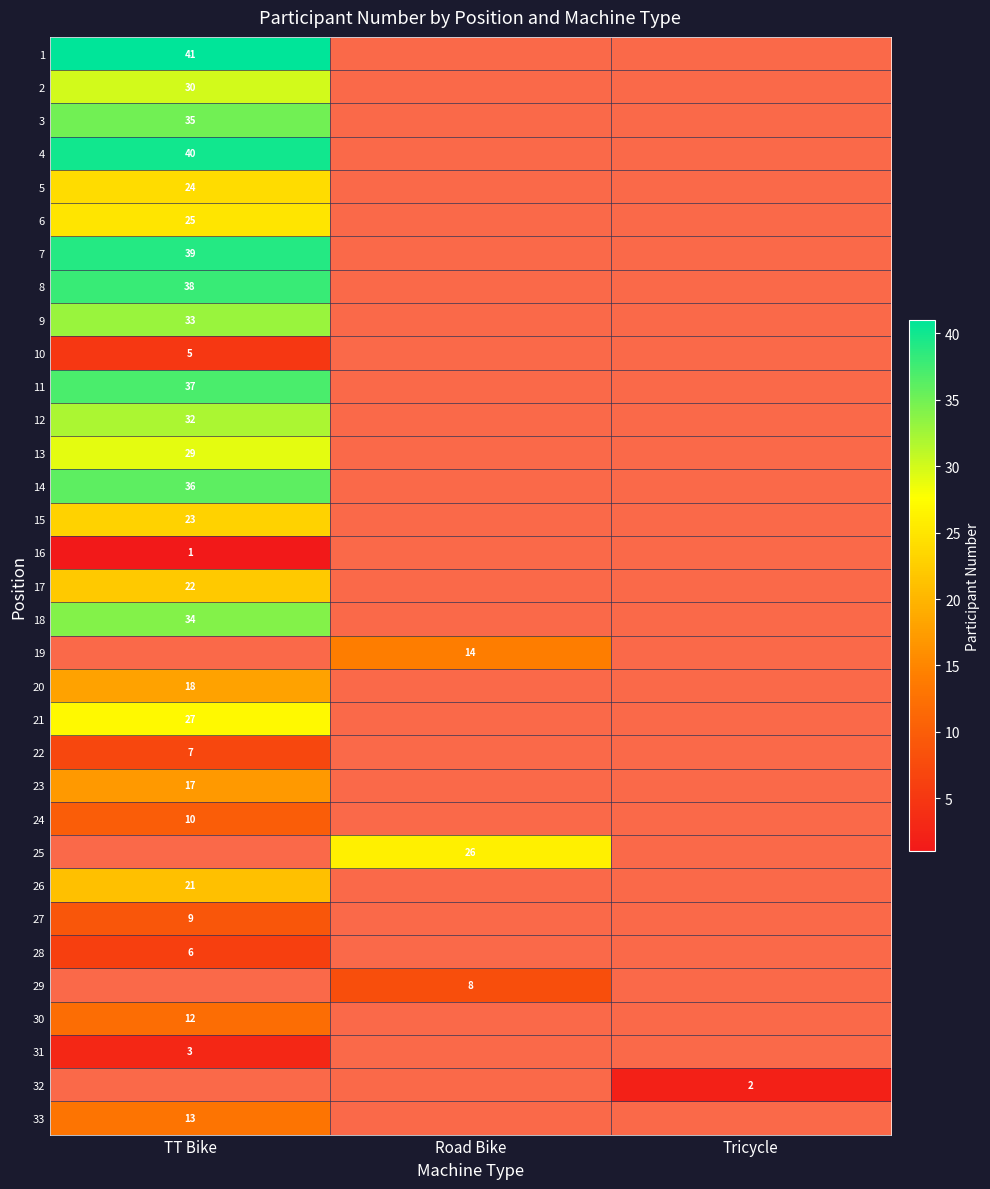

What is the smallest value displayed?

1.0